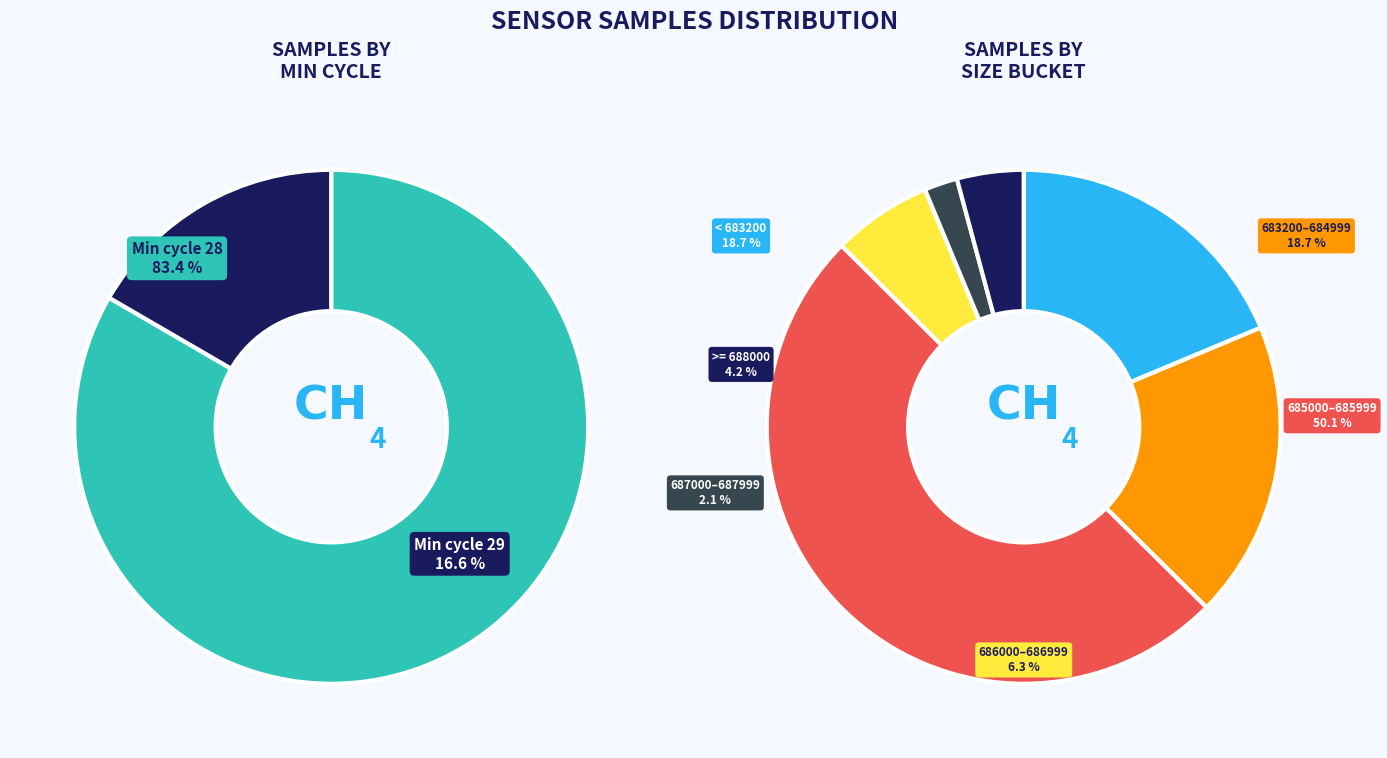

Does 28 represent more than half of the total?

No